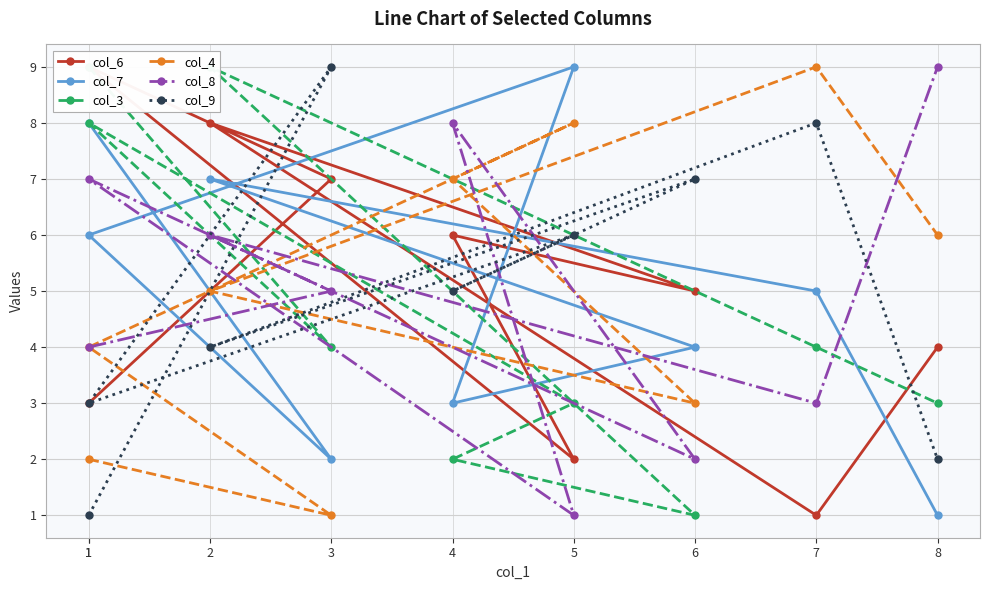

At which category does col_9 reach its first local peak?

3